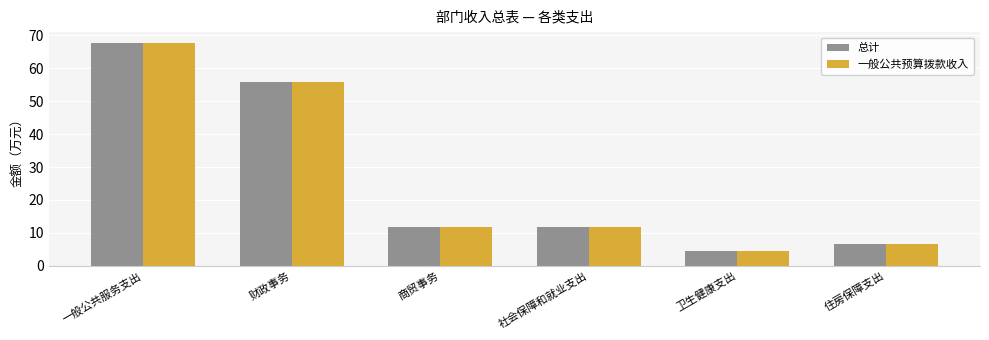

What is the smallest value displayed?

4.4